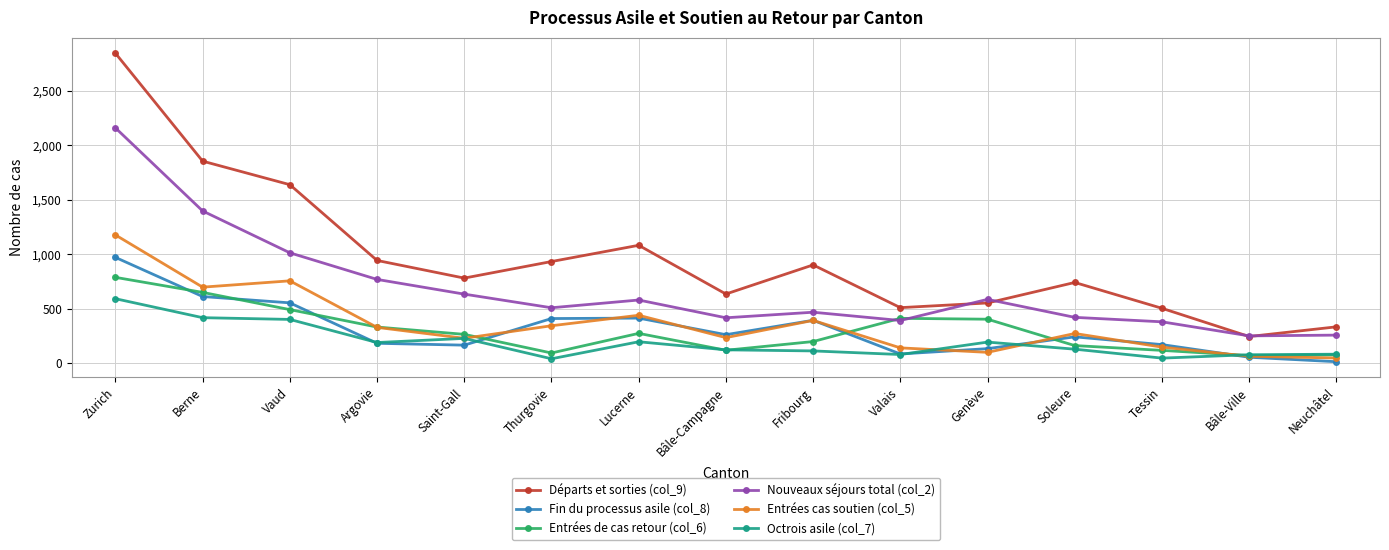

List the series in order of their peak value, highest first.

Départs et sorties (col_9), Nouveaux séjours total (col_2), Entrées cas soutien (col_5), Fin du processus asile (col_8), Entrées de cas retour (col_6), Octrois asile (col_7)